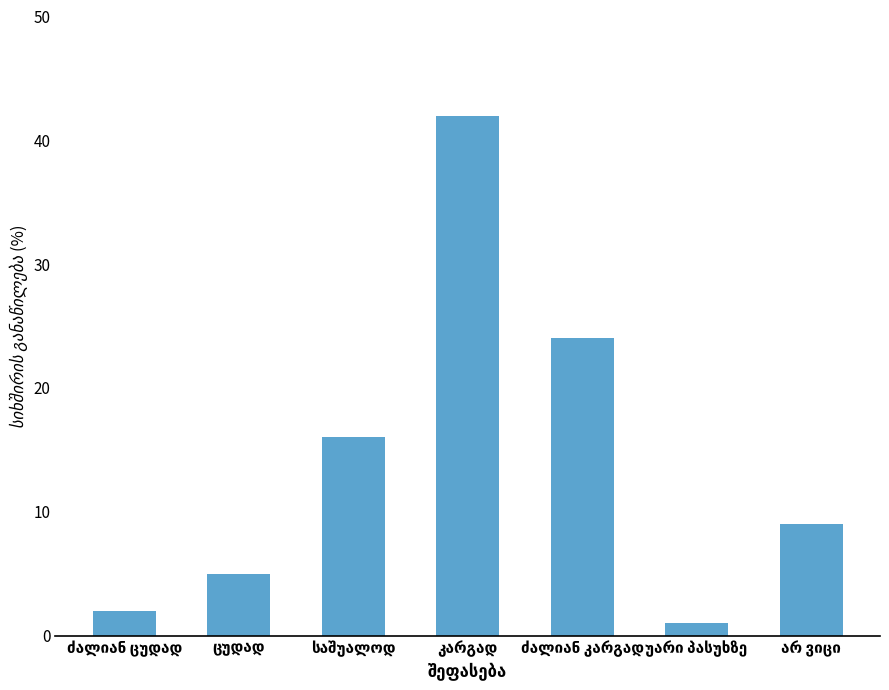

Reading left to right, transcribe all the data shown in this chart.

2	5	16	42	24	1	9